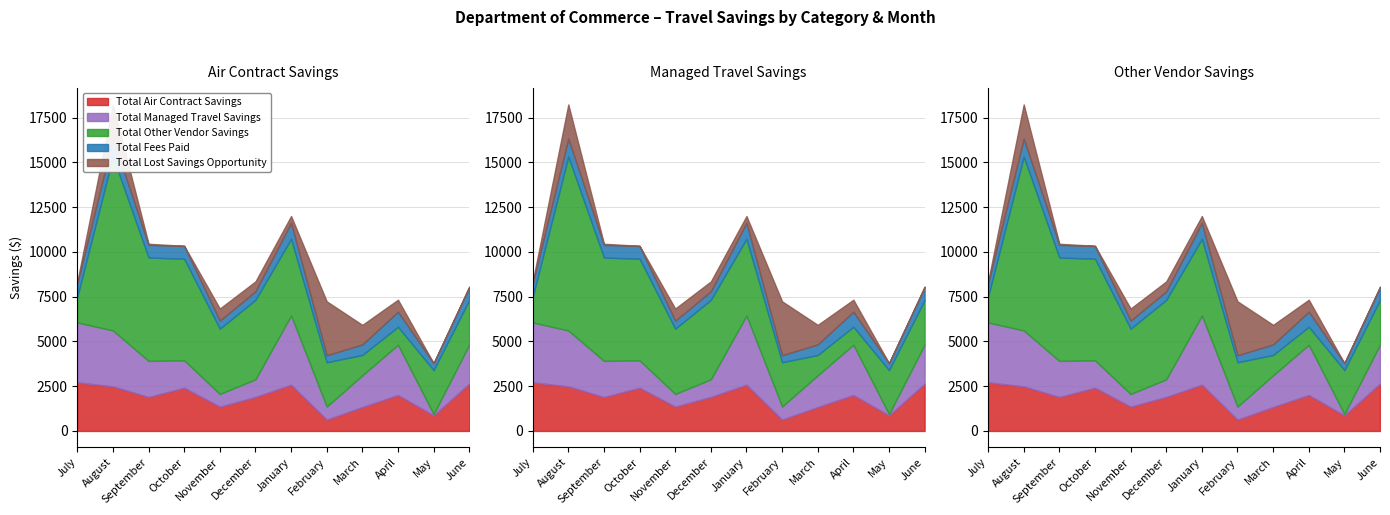

How many series are shown in this chart?

5